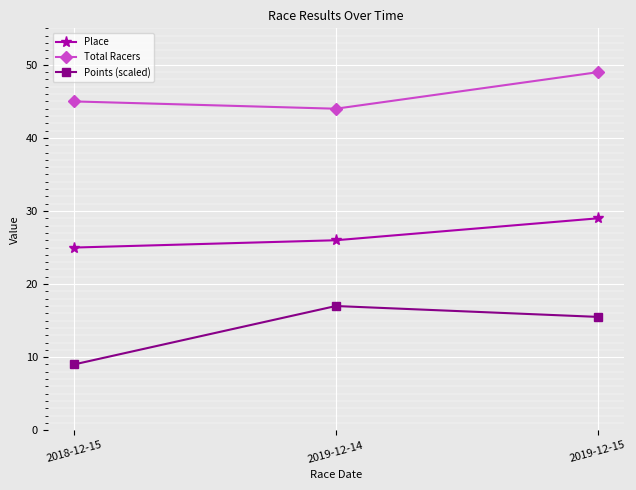

How many Points (scaled) values are between 9 and 17?

3